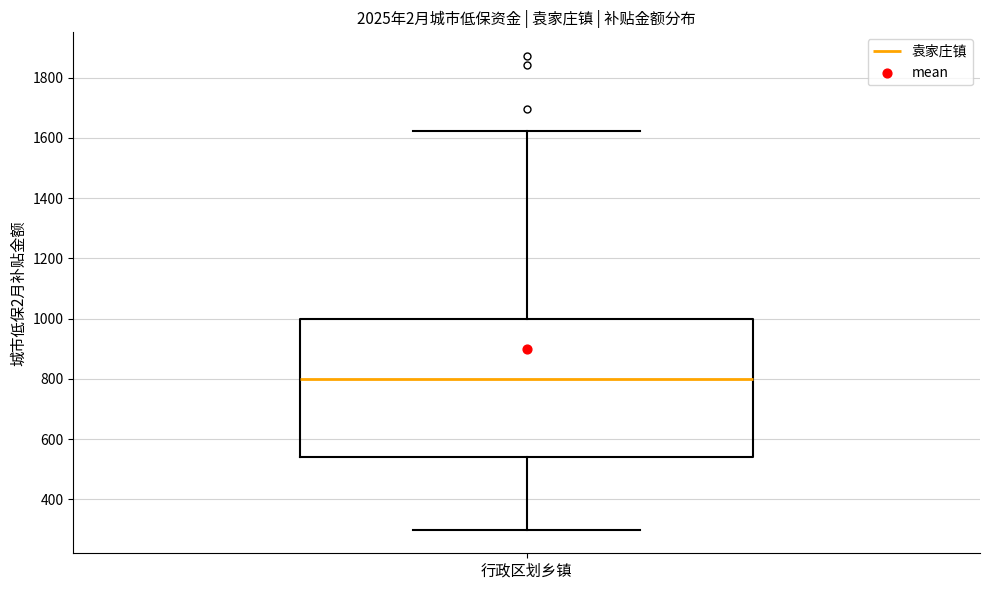

Read this box plot against the y-axis: the position of the median line, the range covered by the box, and the ends of both whiskers. The values are not printed on the chart, so give them approximately, as read against the axis.

median 800, box 540 to 1000, whiskers 300 to 1620